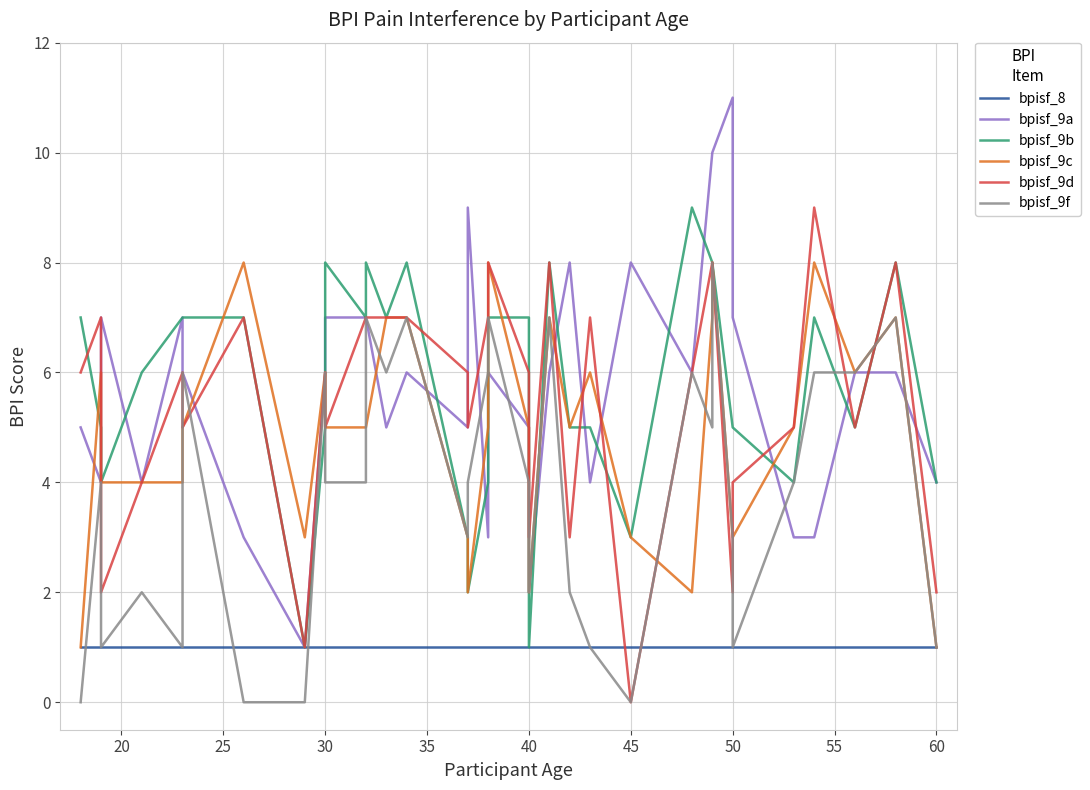

How many times do bpisf_9a and bpisf_9f cross each other?

6